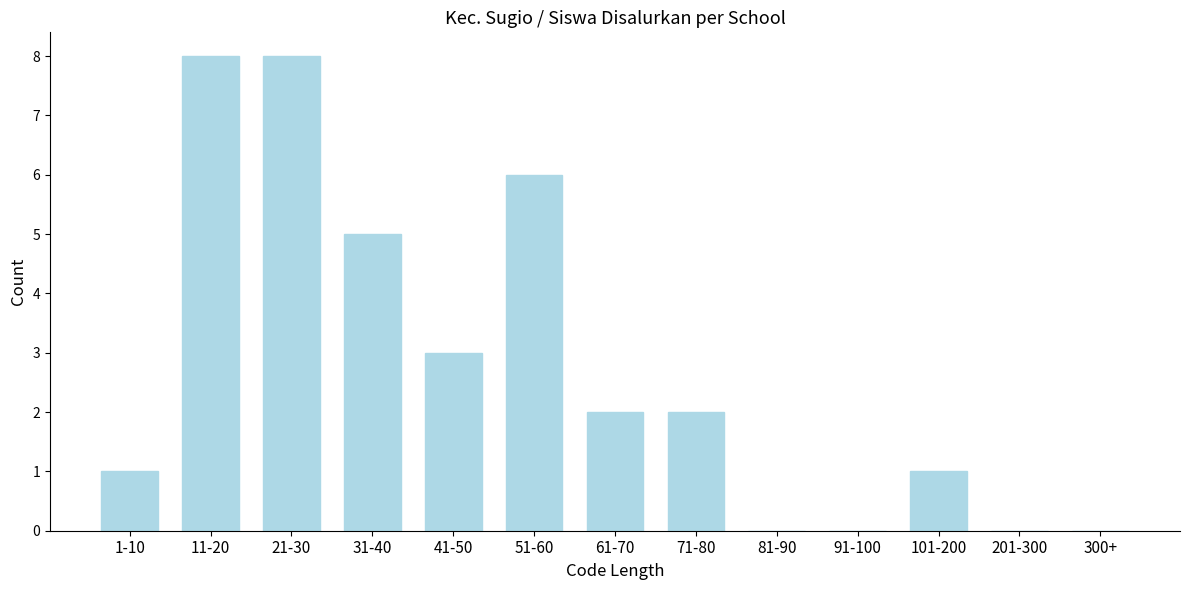

Reading right to left, transcribe all the data shown in this chart.

300+=0	201-300=0	101-200=1	91-100=0	81-90=0	71-80=2	61-70=2	51-60=6	41-50=3	31-40=5	21-30=8	11-20=8	1-10=1